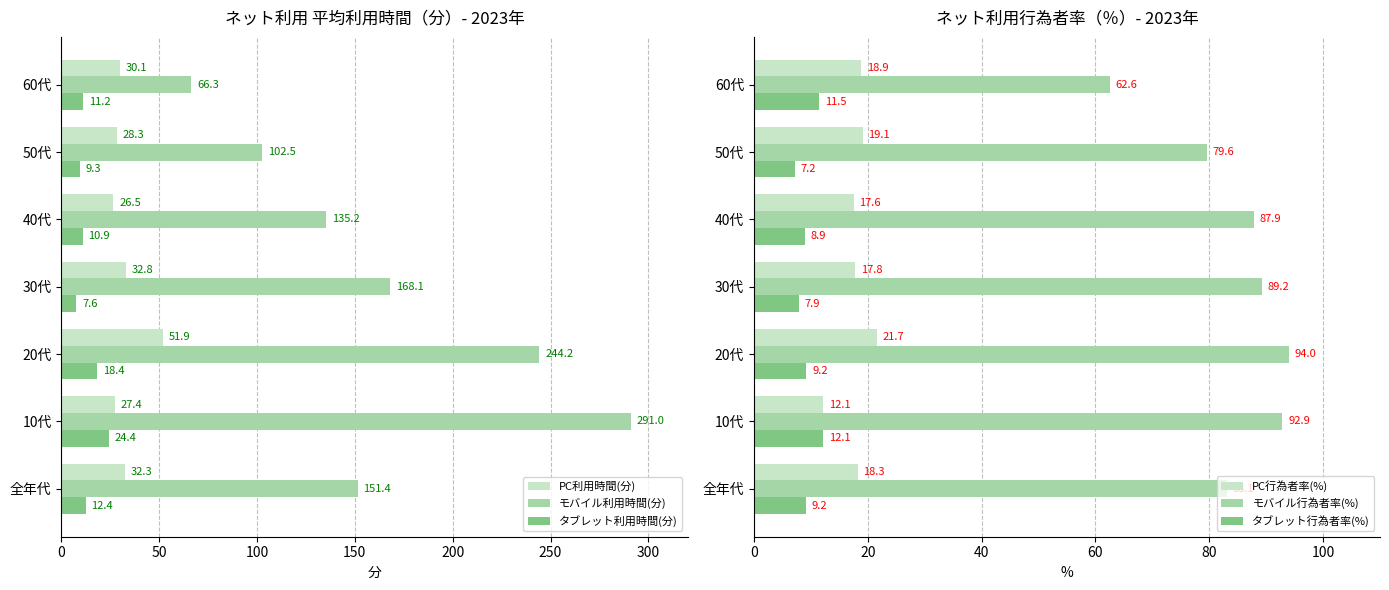

What is the difference between the maximum and second lowest values in the モバイル行為者率(%) series?

14.4